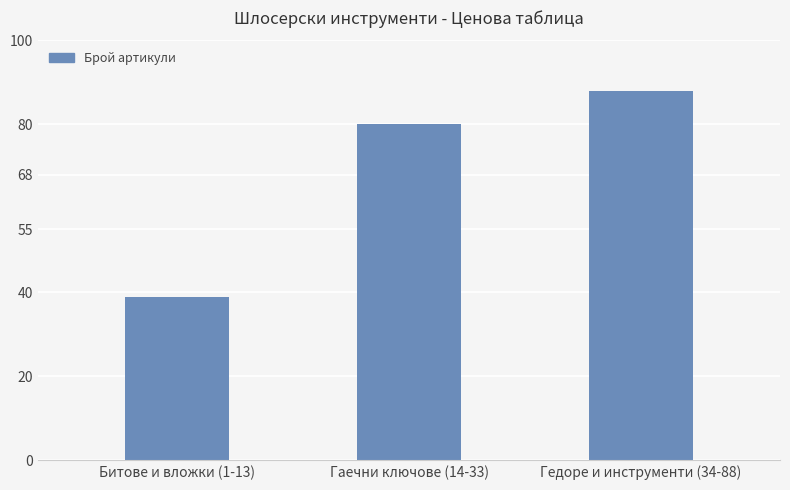

What is the value of the 3rd bar from the left?

88